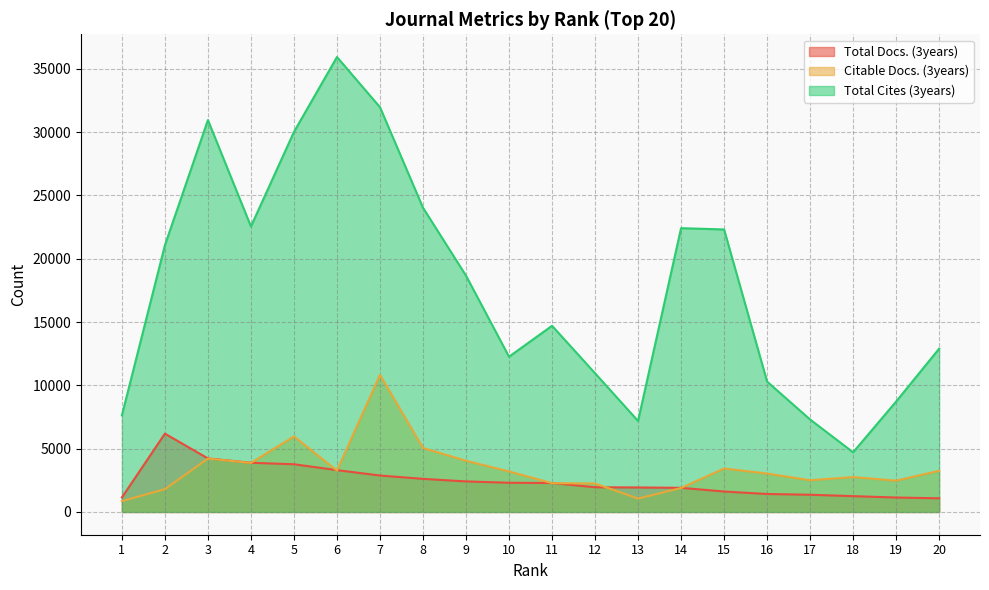

Does the chart display data point markers on the line(s)?

No